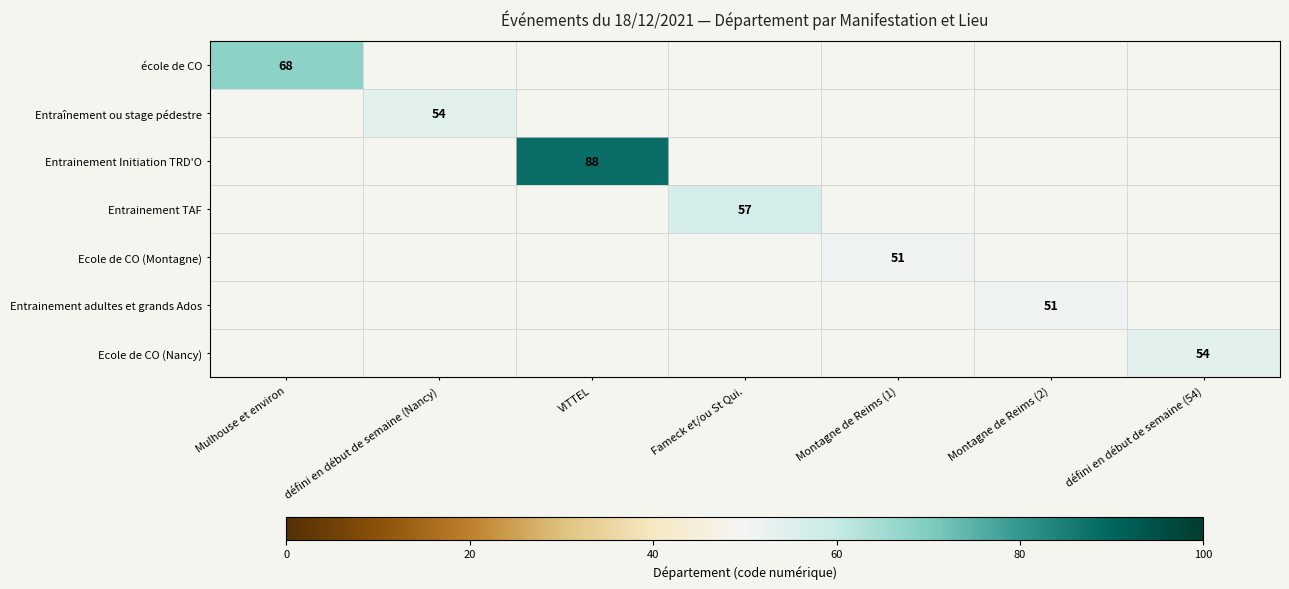

Which category has the highest value across all series?

VITTEL